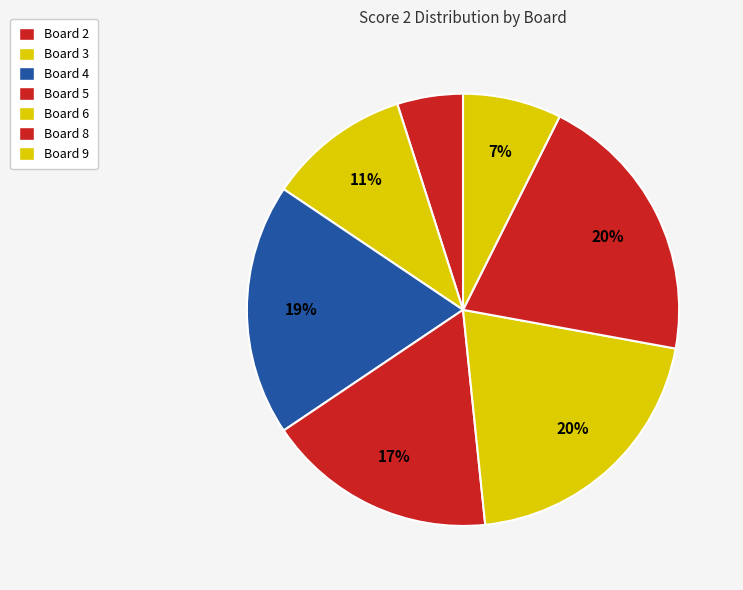

How many segments does this pie chart have?

7